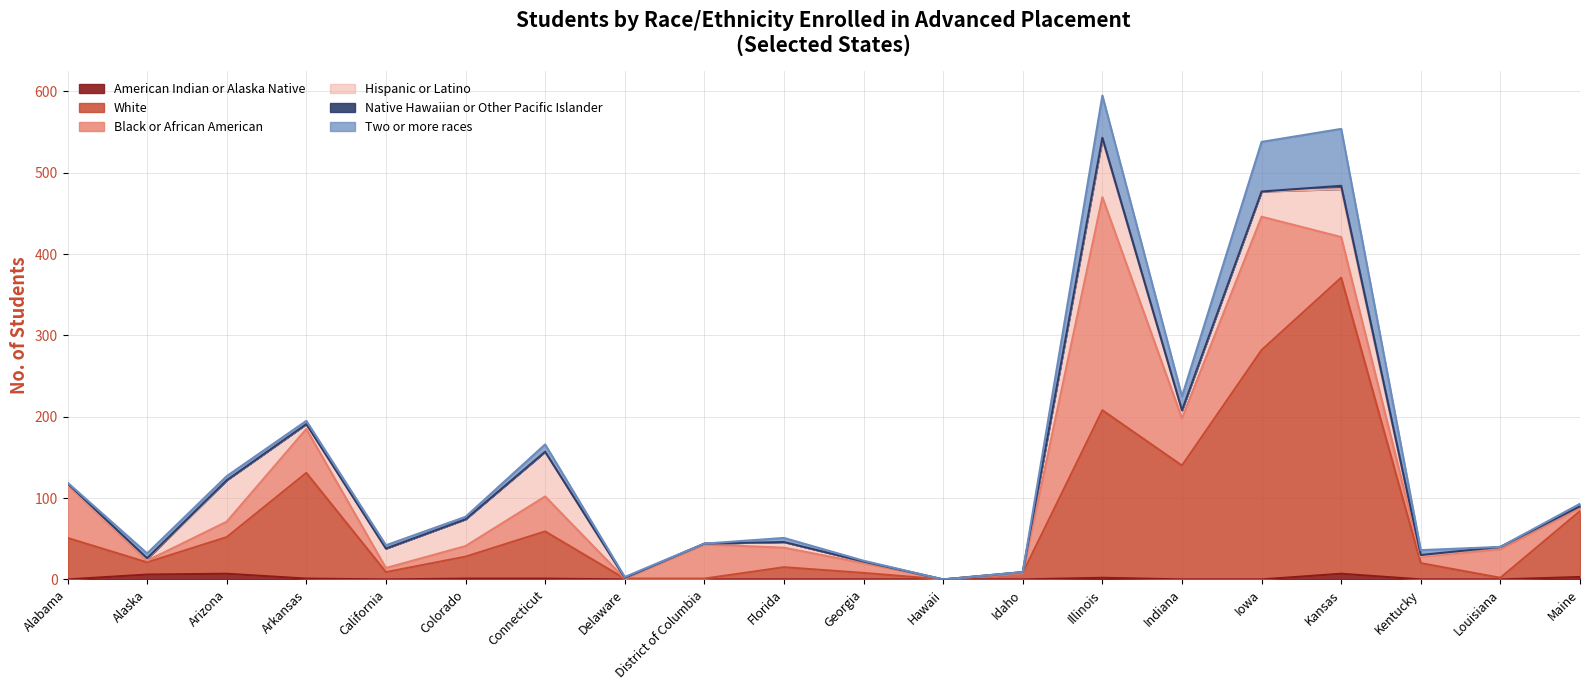

Reading left to right, extract all data points from this chart.

American Indian or Alaska Native: Alabama=0	Alaska=6	Arizona=7	Arkansas=1	California=0	Colorado=1	Connecticut=1	Delaware=0	District of Columbia=0	Florida=0	Georgia=0	Hawaii=0	Idaho=0	Illinois=2	Indiana=0	Iowa=0	Kansas=7	Kentucky=0	Louisiana=0	Maine=3
White: Alabama=51	Alaska=15	Arizona=45	Arkansas=130	California=9	Colorado=27	Connecticut=58	Delaware=1	District of Columbia=1	Florida=15	Georgia=8	Hawaii=0	Idaho=8	Illinois=206	Indiana=140	Iowa=282	Kansas=364	Kentucky=20	Louisiana=2	Maine=81
Black or African American: Alabama=65	Alaska=2	Arizona=19	Arkansas=54	California=5	Colorado=13	Connecticut=43	Delaware=0	District of Columbia=42	Florida=24	Georgia=12	Hawaii=0	Idaho=0	Illinois=262	Indiana=58	Iowa=164	Kansas=50	Kentucky=8	Louisiana=35	Maine=4
Hispanic or Latino: Alabama=1	Alaska=2	Arizona=51	Arkansas=6	California=24	Colorado=33	Connecticut=55	Delaware=1	District of Columbia=1	Florida=7	Georgia=2	Hawaii=0	Idaho=1	Illinois=71	Indiana=10	Iowa=31	Kansas=59	Kentucky=1	Louisiana=3	Maine=2
Native Hawaiian or Other Pacific Islander: Alabama=1	Alaska=1	Arizona=0	Arkansas=0	California=0	Colorado=0	Connecticut=0	Delaware=0	District of Columbia=0	Florida=0	Georgia=0	Hawaii=0	Idaho=0	Illinois=2	Indiana=0	Iowa=0	Kansas=4	Kentucky=1	Louisiana=0	Maine=0
Two or more races: Alabama=1	Alaska=6	Arizona=5	Arkansas=4	California=4	Colorado=3	Connecticut=9	Delaware=1	District of Columbia=0	Florida=5	Georgia=1	Hawaii=0	Idaho=0	Illinois=52	Indiana=17	Iowa=61	Kansas=70	Kentucky=6	Louisiana=0	Maine=3